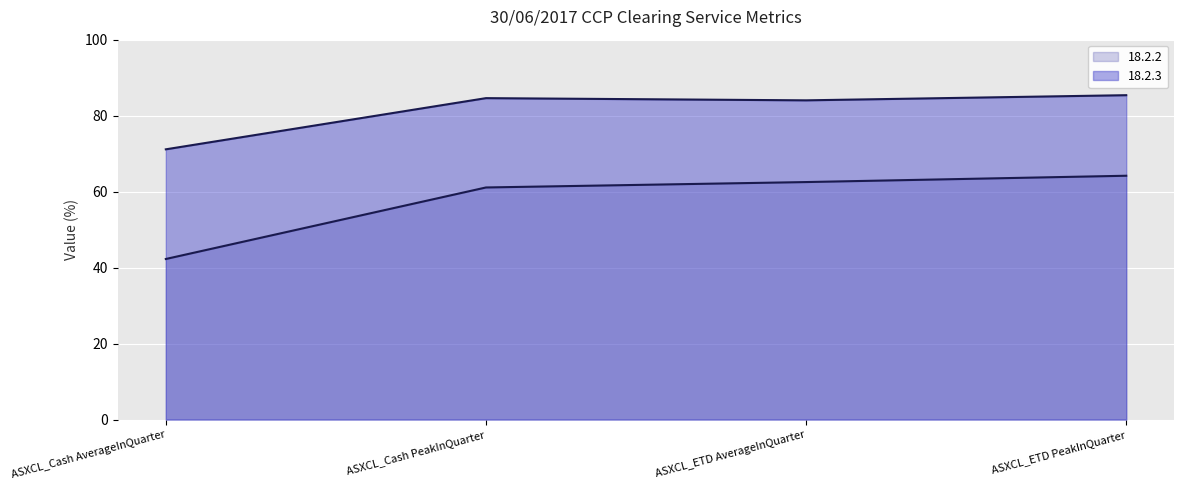

At which label does 18.2.3 reach its peak?

ASXCL_ETD PeakInQuarter